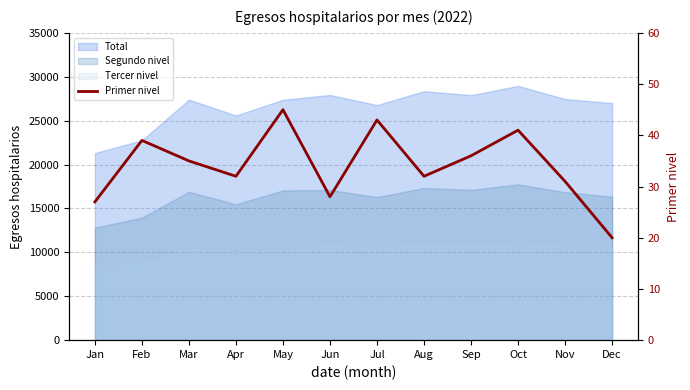

How many values are below 35?

6